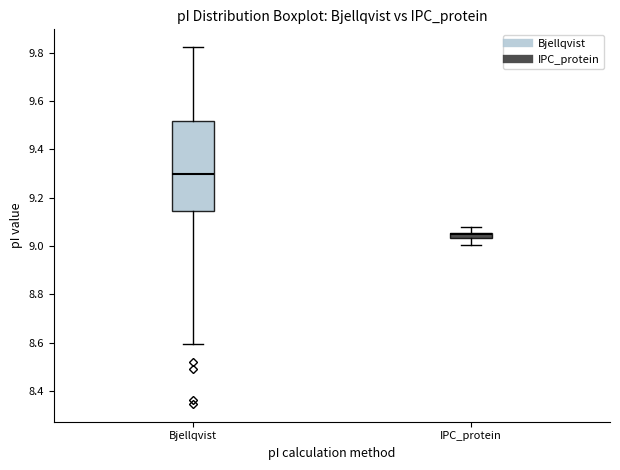

Where does the lower whisker of the box for Bjellqvist end on the y-axis? The values are not printed on the chart, so give them approximately, as read against the axis.

8.60